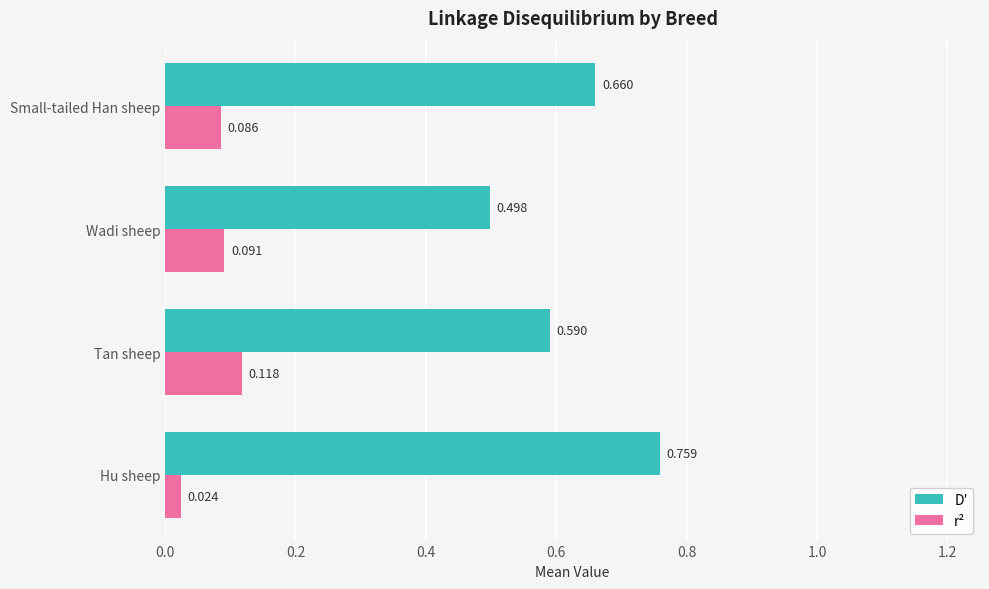

Where is D′ nearest to the value 0?

Wadi sheep